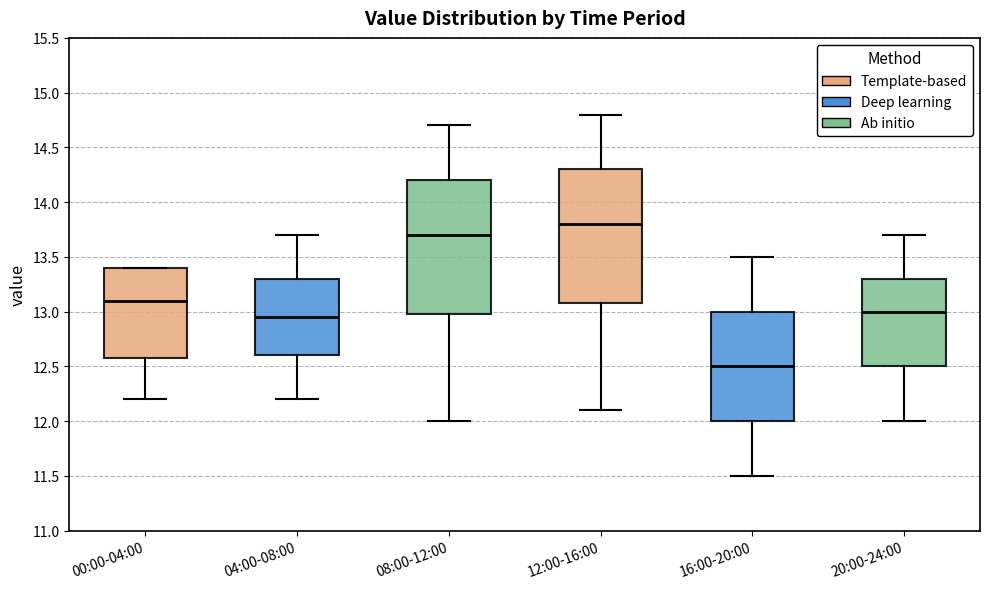

Reading left to right, transcribe this box plot: for each box, give where its median line is, the range the box spans, and where its two whiskers end, as read against the y-axis. The values are not printed on the chart, so give them approximately, as read against the axis.

00:00-04:00: median 13.10, box 12.60 to 13.40, whiskers 12.20 to 13.40
04:00-08:00: median 12.95, box 12.60 to 13.30, whiskers 12.20 to 13.70
08:00-12:00: median 13.70, box 13.00 to 14.20, whiskers 12.00 to 14.70
12:00-16:00: median 13.80, box 13.10 to 14.30, whiskers 12.10 to 14.80
16:00-20:00: median 12.50, box 12.00 to 13.00, whiskers 11.50 to 13.50
20:00-24:00: median 13.00, box 12.50 to 13.30, whiskers 12.00 to 13.70